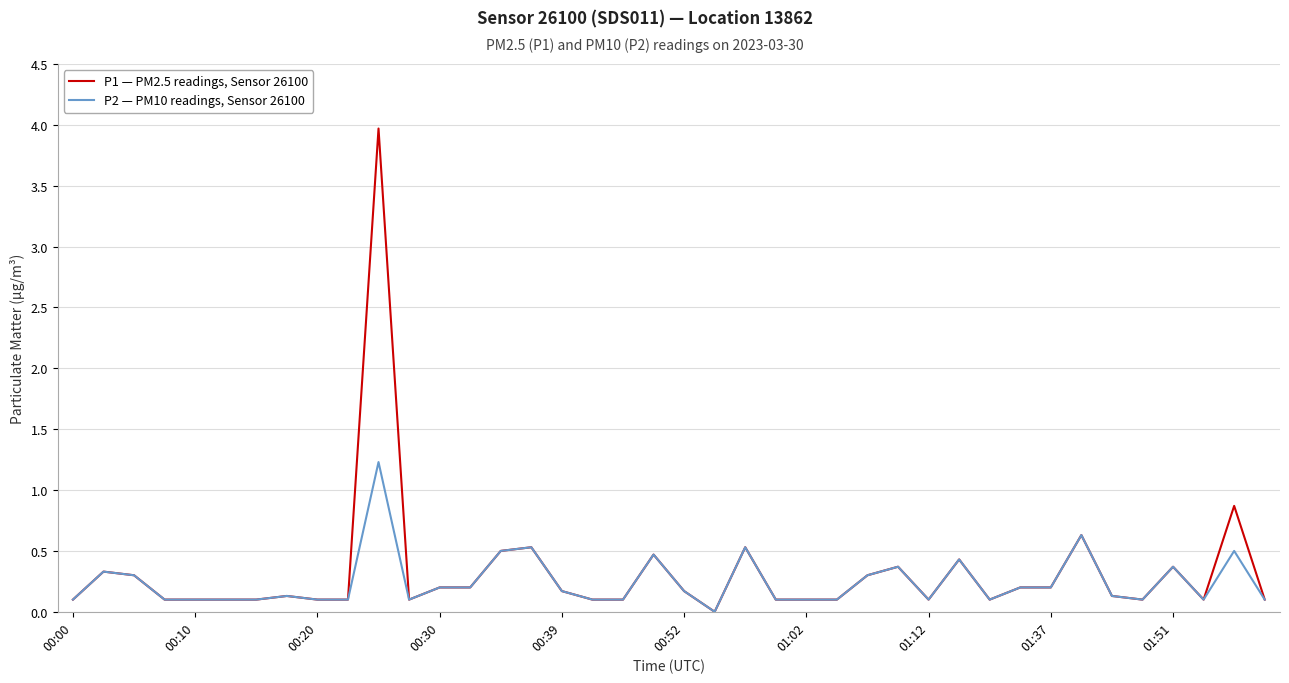

What is the maximum value shown in the chart?

4.0